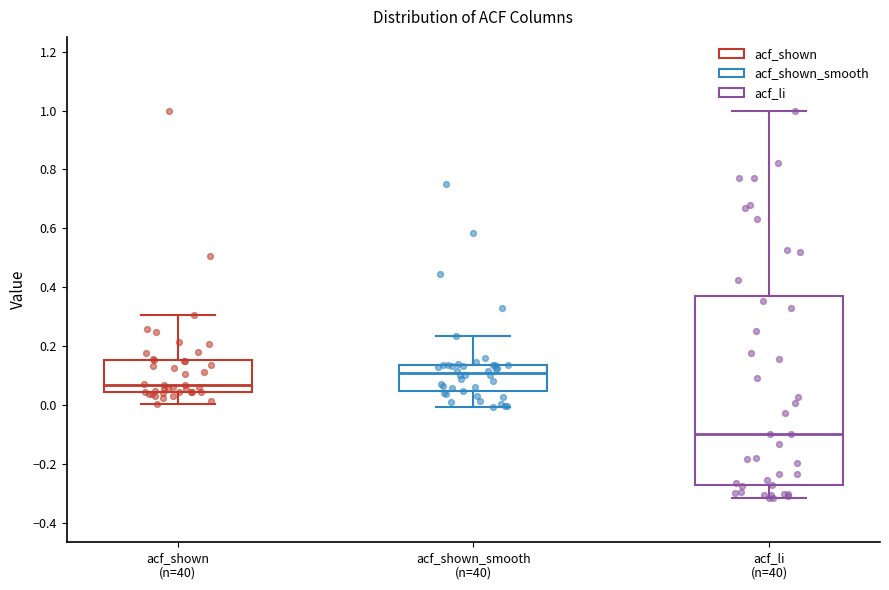

Where does the lower whisker of the box for acf_shown (n=40) end on the y-axis? The values are not printed on the chart, so give them approximately, as read against the axis.

0.00